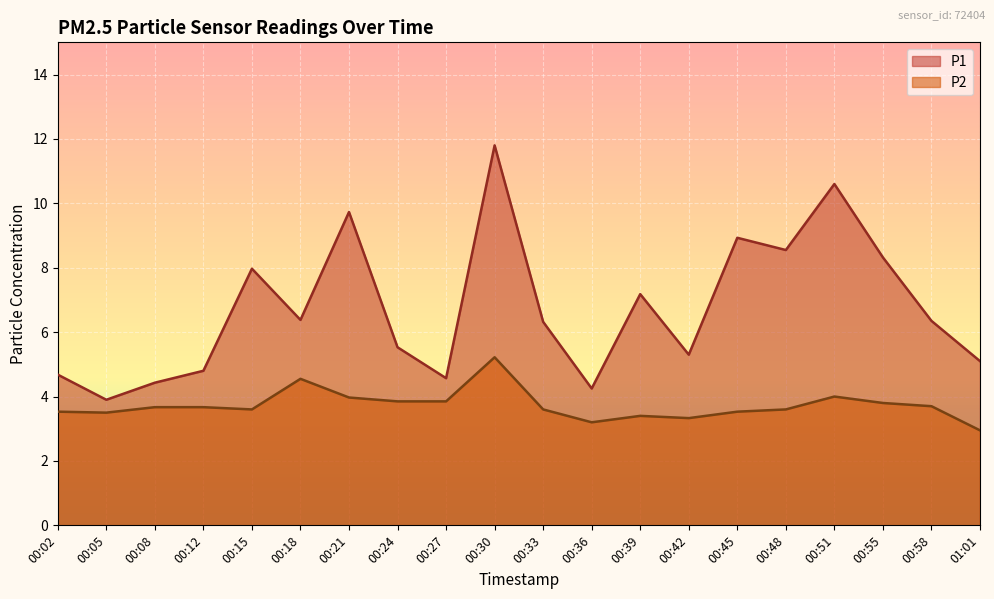

True or false: P2 and P1 intersect in this chart.

False